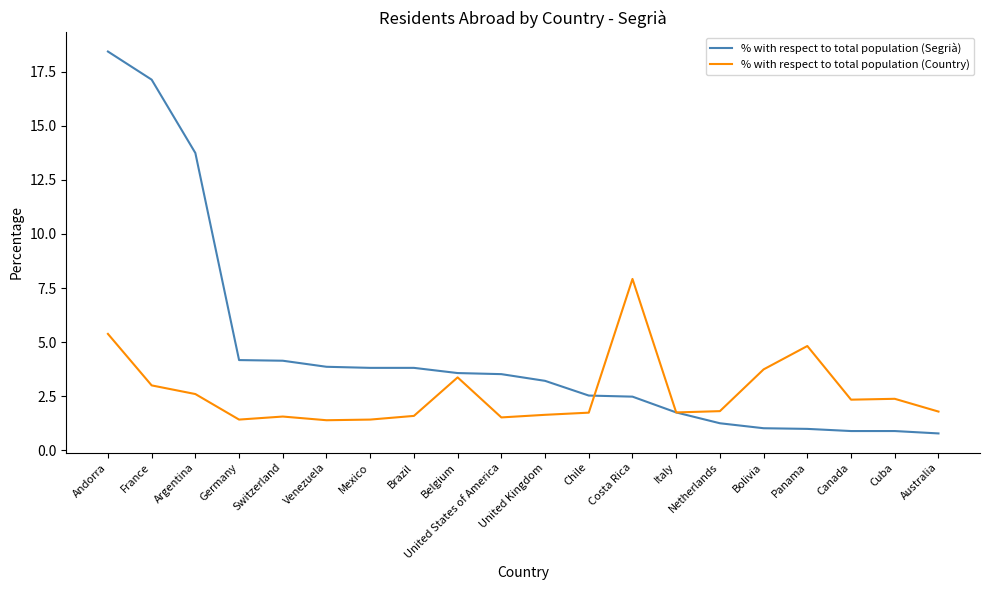

How many distinct data groups are displayed?

2